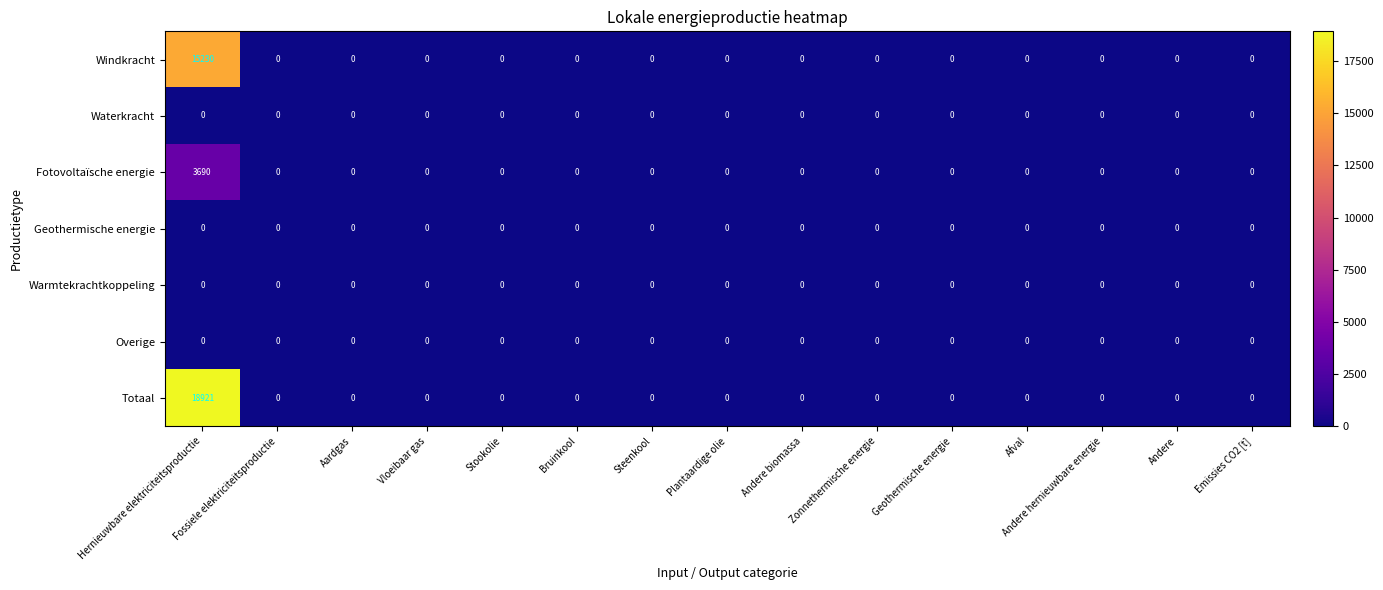

At which category is the sum across all series the highest?

Hernieuwbare elektriciteitsproductie